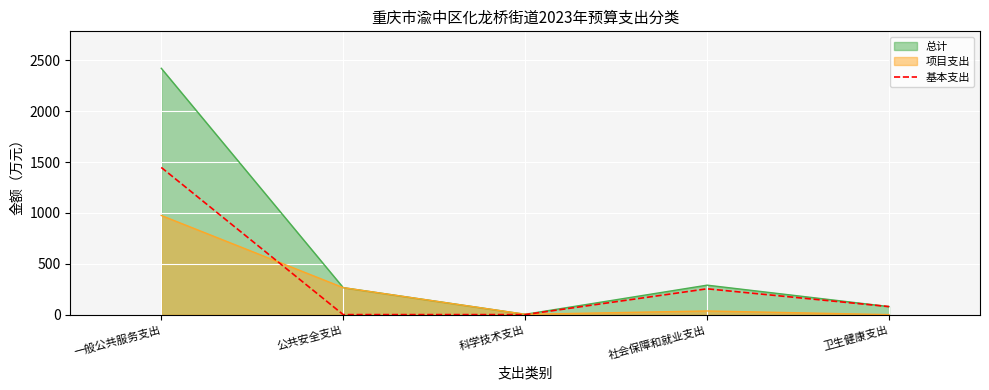

What position from the left is 卫生健康支出?

5